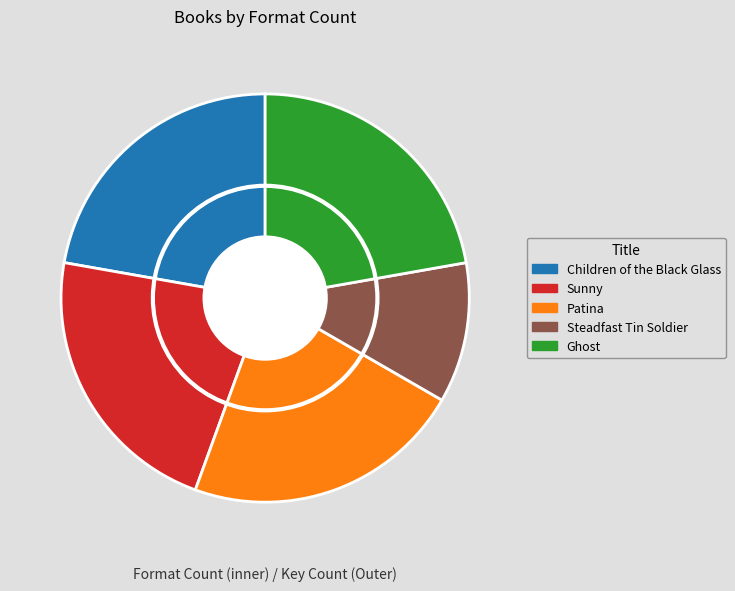

To the nearest percent, what portion does Steadfast Tin Soldier represent?

11%